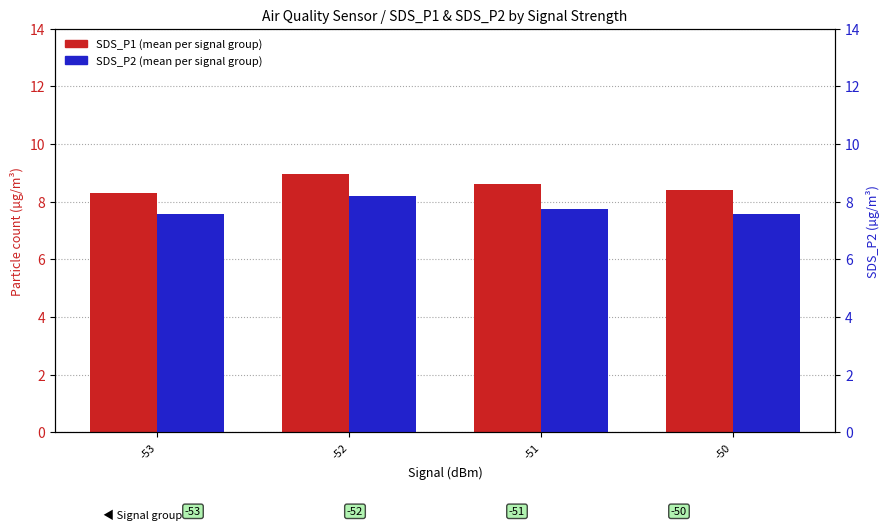

List the series in order of their peak value, lowest first.

SDS_P2, SDS_P1